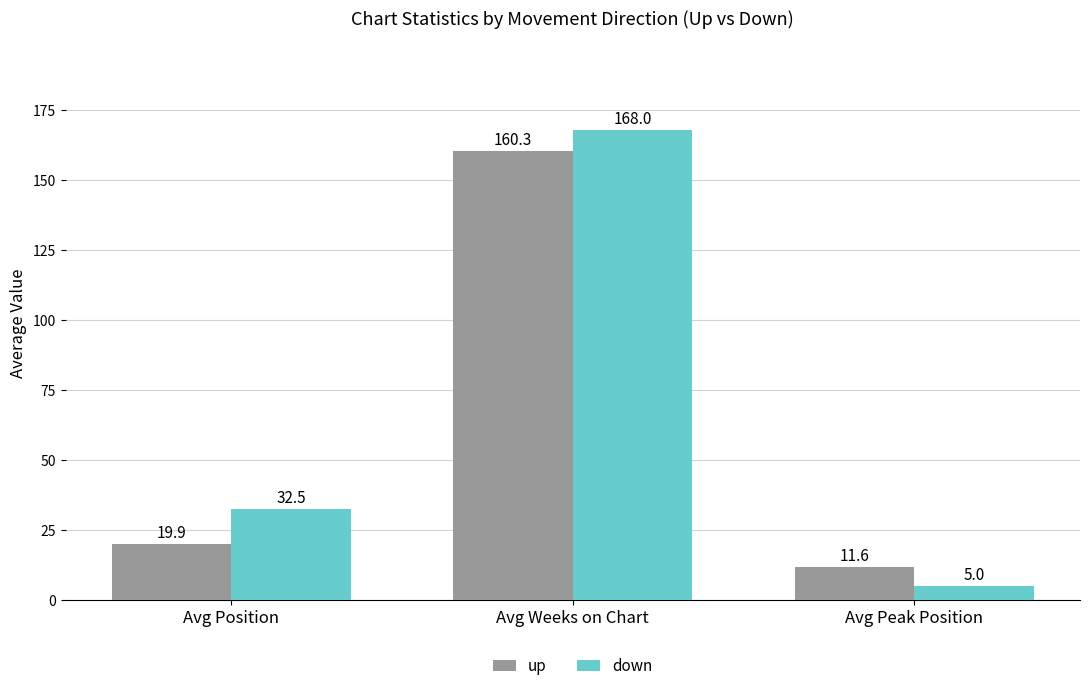

What is the average value of the up series?

63.9